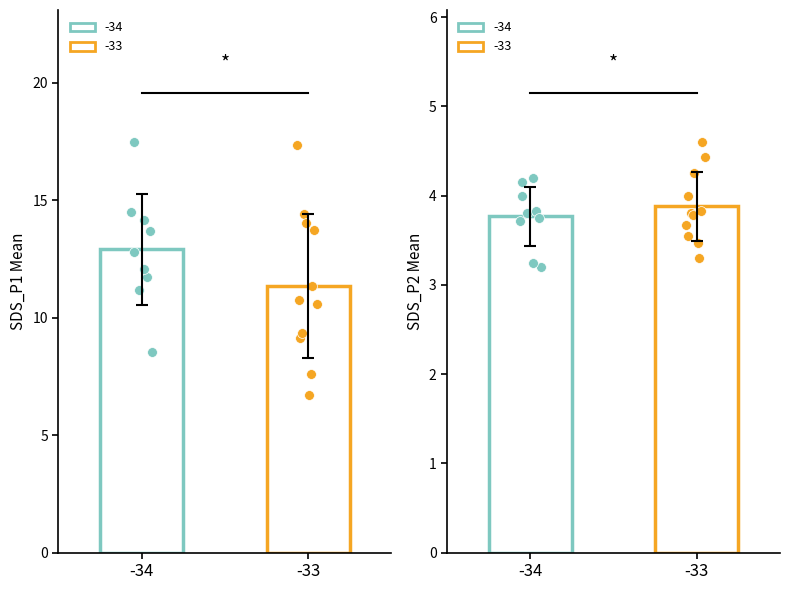

Which series reaches the minimum Y coordinate?

SDS_P2